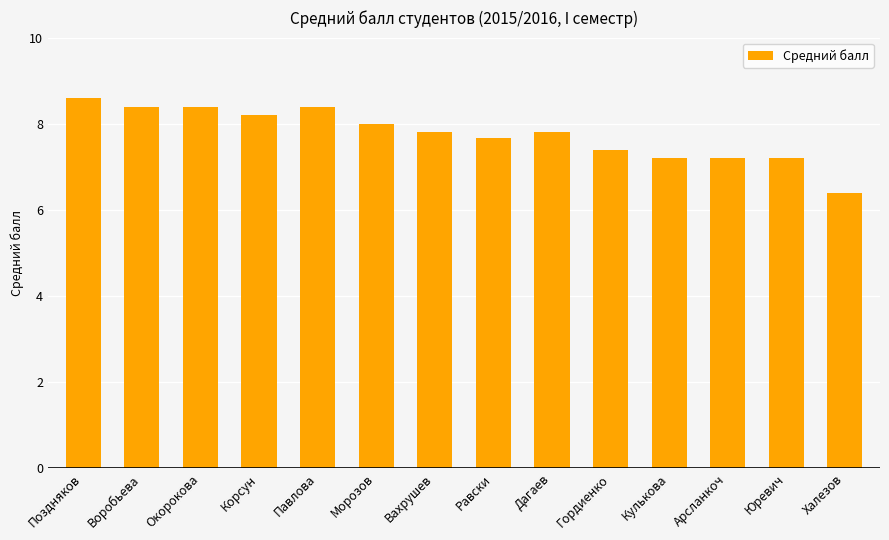

Does the chart contain any negative values?

No